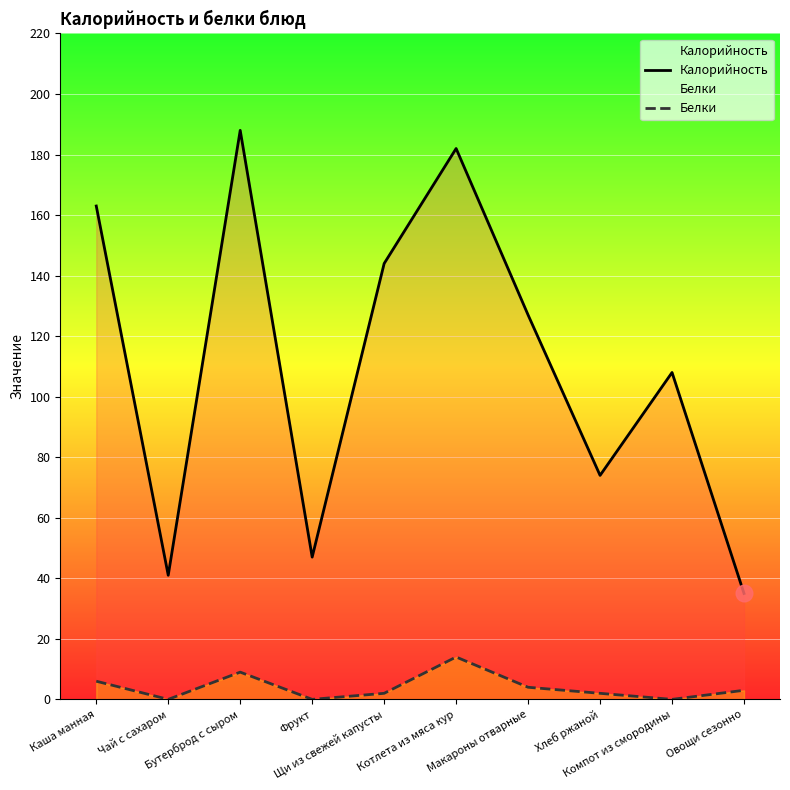

The value of Калорийность at Овощи сезонно is 35. True or false?

True